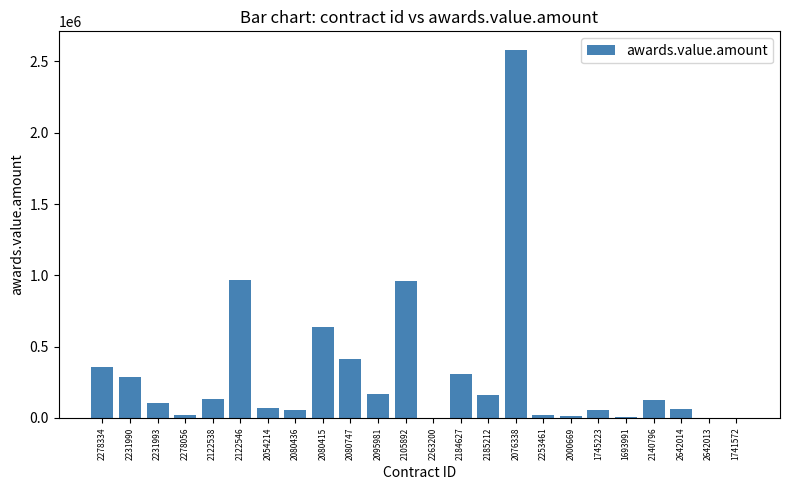

How many categories are shown in the chart?

24